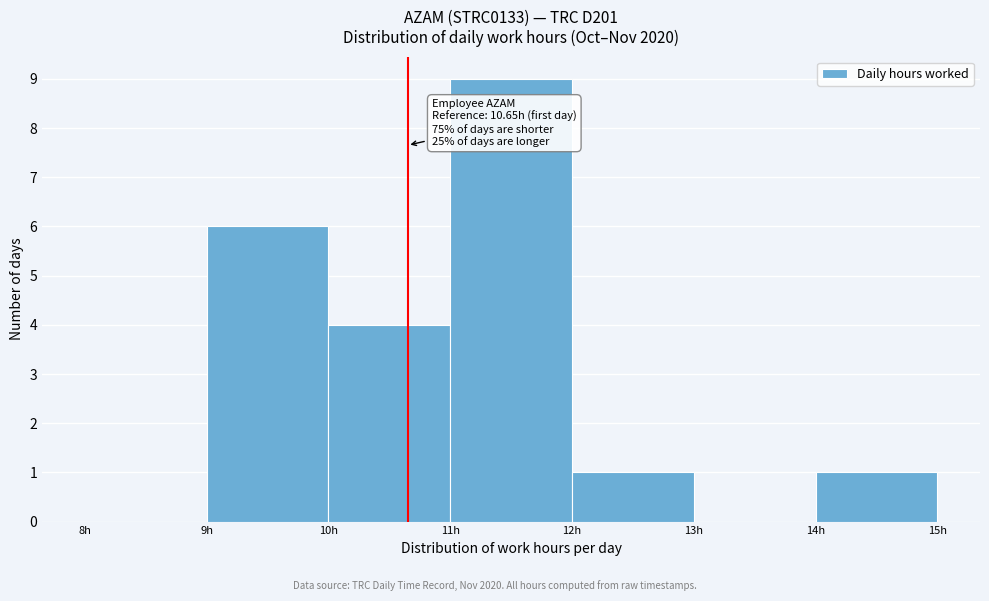

Over which range of the x-axis is the bar tallest?

11 to 12